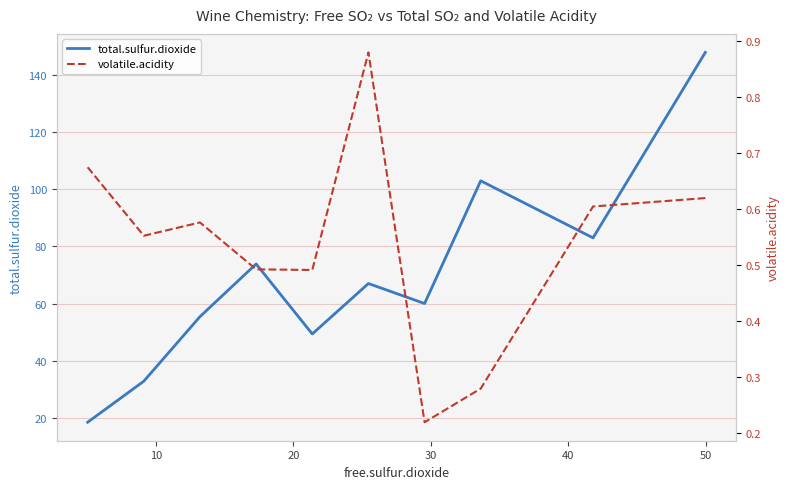

Is it true that total.sulfur.dioxide equals 88.4 at 9?

False